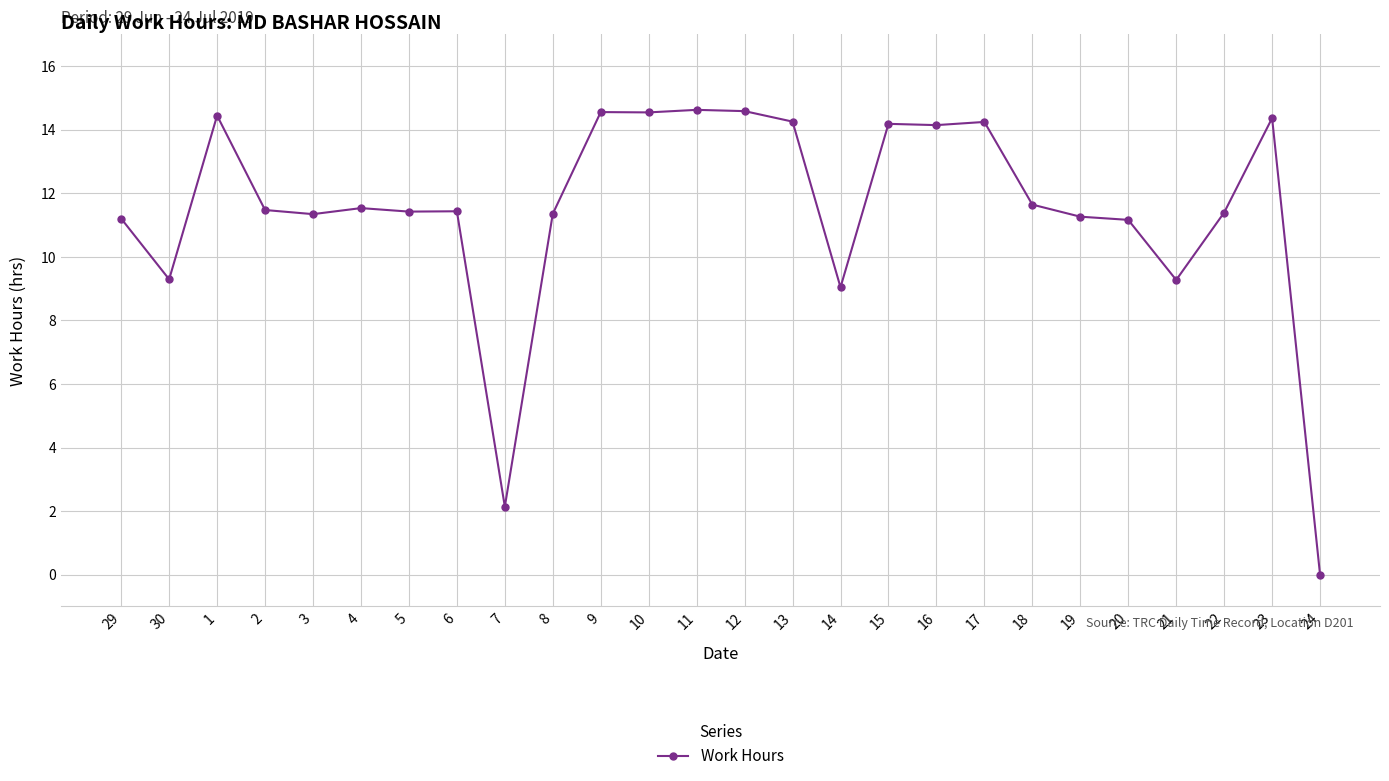

What is the difference between the values at 19 and 15?

2.9